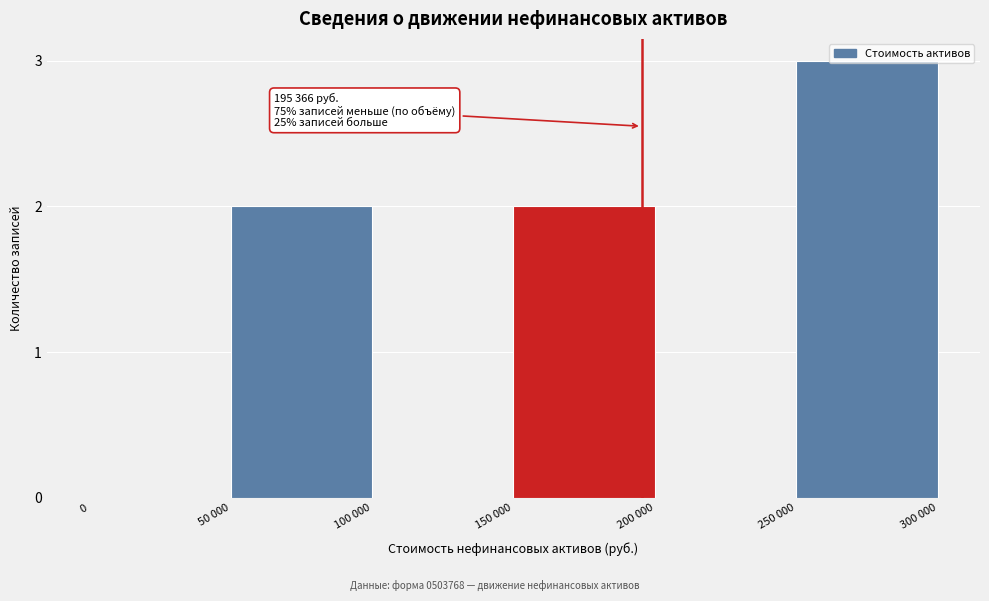

At which category does the chart reach its peak across all series?

250 000